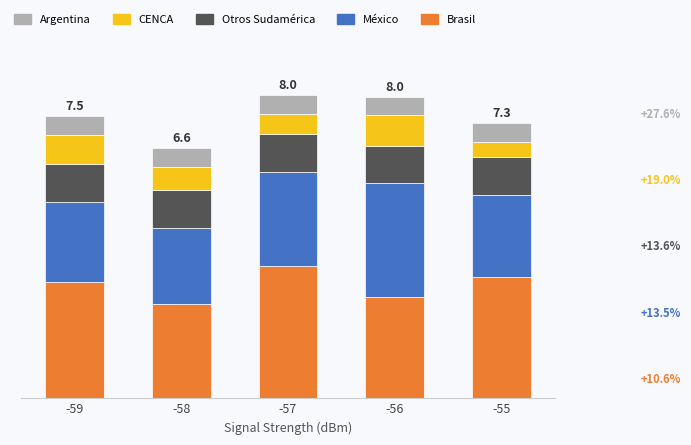

True or false: Argentina has a value of 0.5 at -59.

True